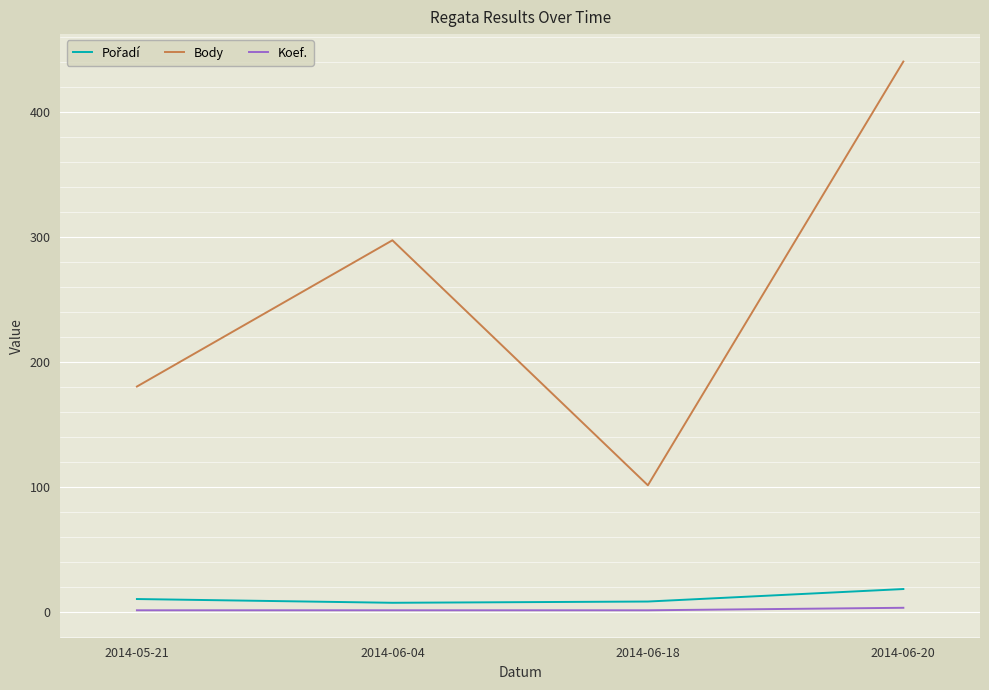

What is the maximum value shown in the chart?

440